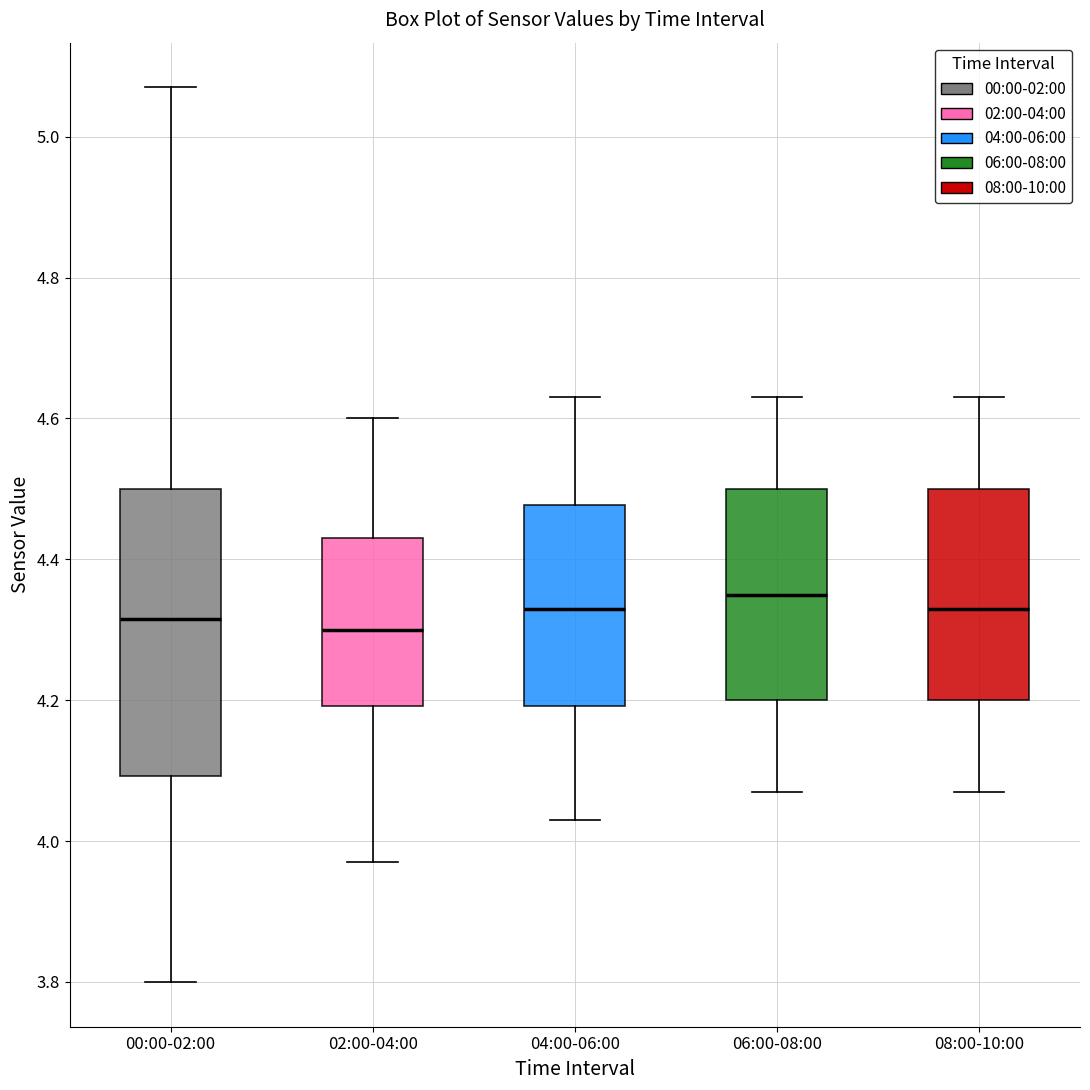

Reading left to right, read every box against the y-axis: the position of its median line, the range the box covers, and the ends of its whiskers. The values are not printed on the chart, so give them approximately, as read against the axis.

00:00-02:00: median 4.32, box 4.10 to 4.50, whiskers 3.80 to 5.08
02:00-04:00: median 4.30, box 4.20 to 4.44, whiskers 3.98 to 4.60
04:00-06:00: median 4.34, box 4.20 to 4.48, whiskers 4.04 to 4.64
06:00-08:00: median 4.36, box 4.20 to 4.50, whiskers 4.08 to 4.64
08:00-10:00: median 4.34, box 4.20 to 4.50, whiskers 4.08 to 4.64